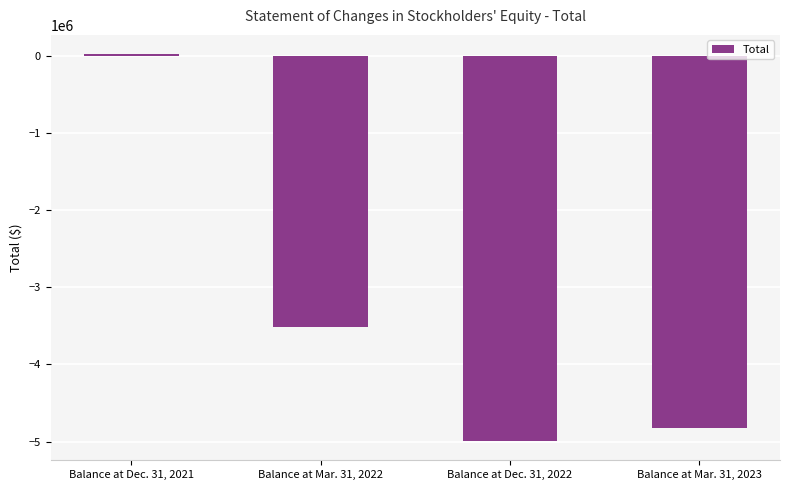

Between Balance at Mar. 31, 2023 and Balance at Dec. 31, 2022, which is larger?

Balance at Mar. 31, 2023